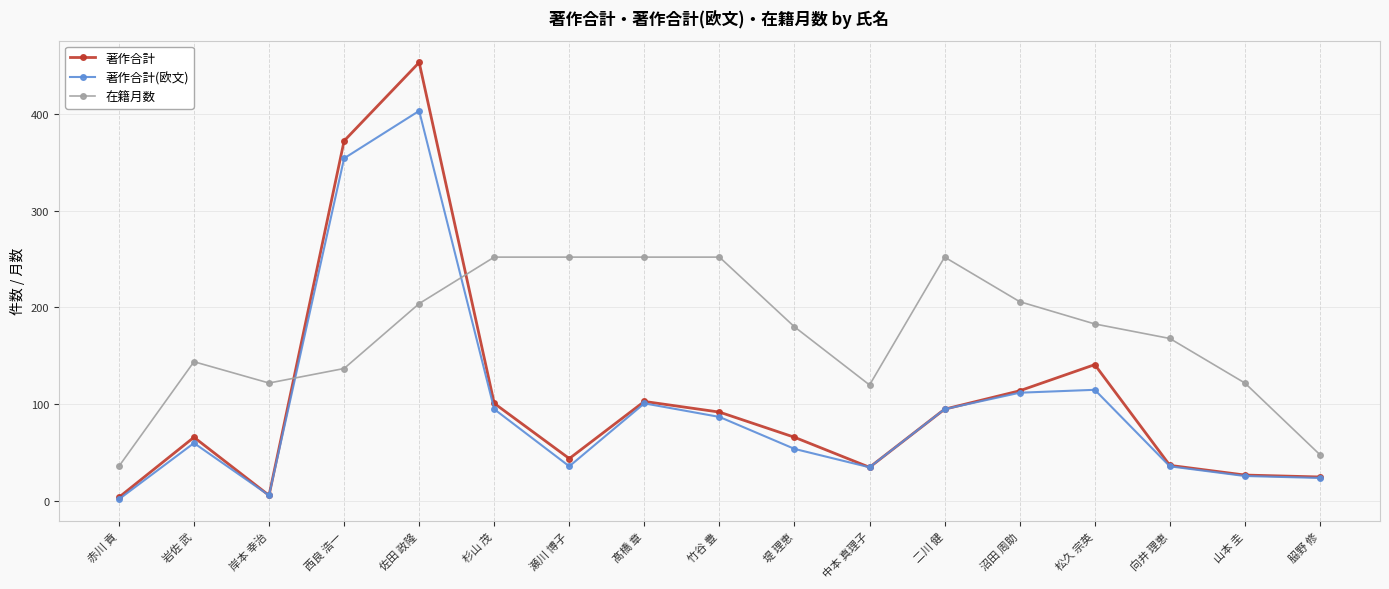

Read the 著作合計(欧文) value at 二川 健, to the nearest 10.

100